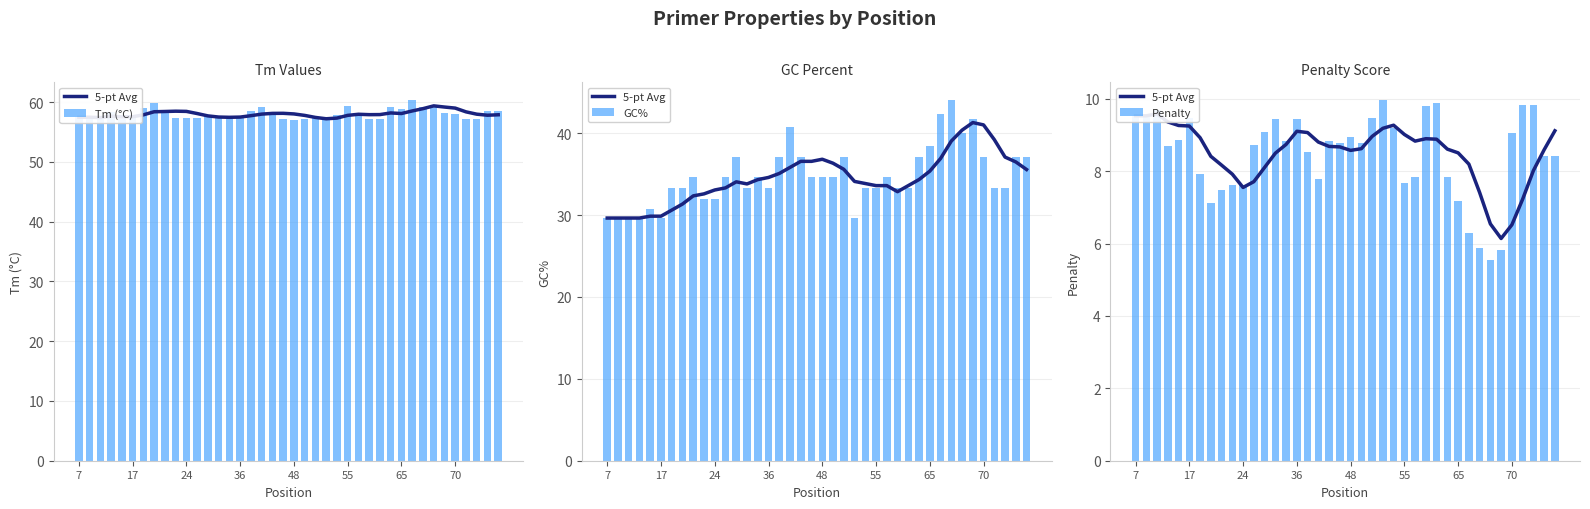

Which series has the largest total across all categories?

Tm (°C)